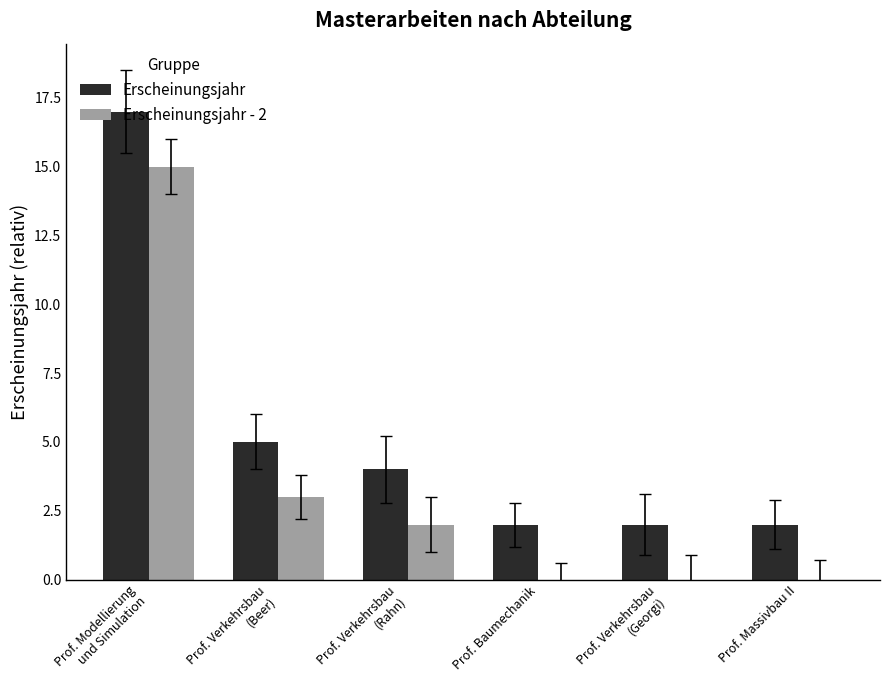

What is the maximum value shown in the chart?

17